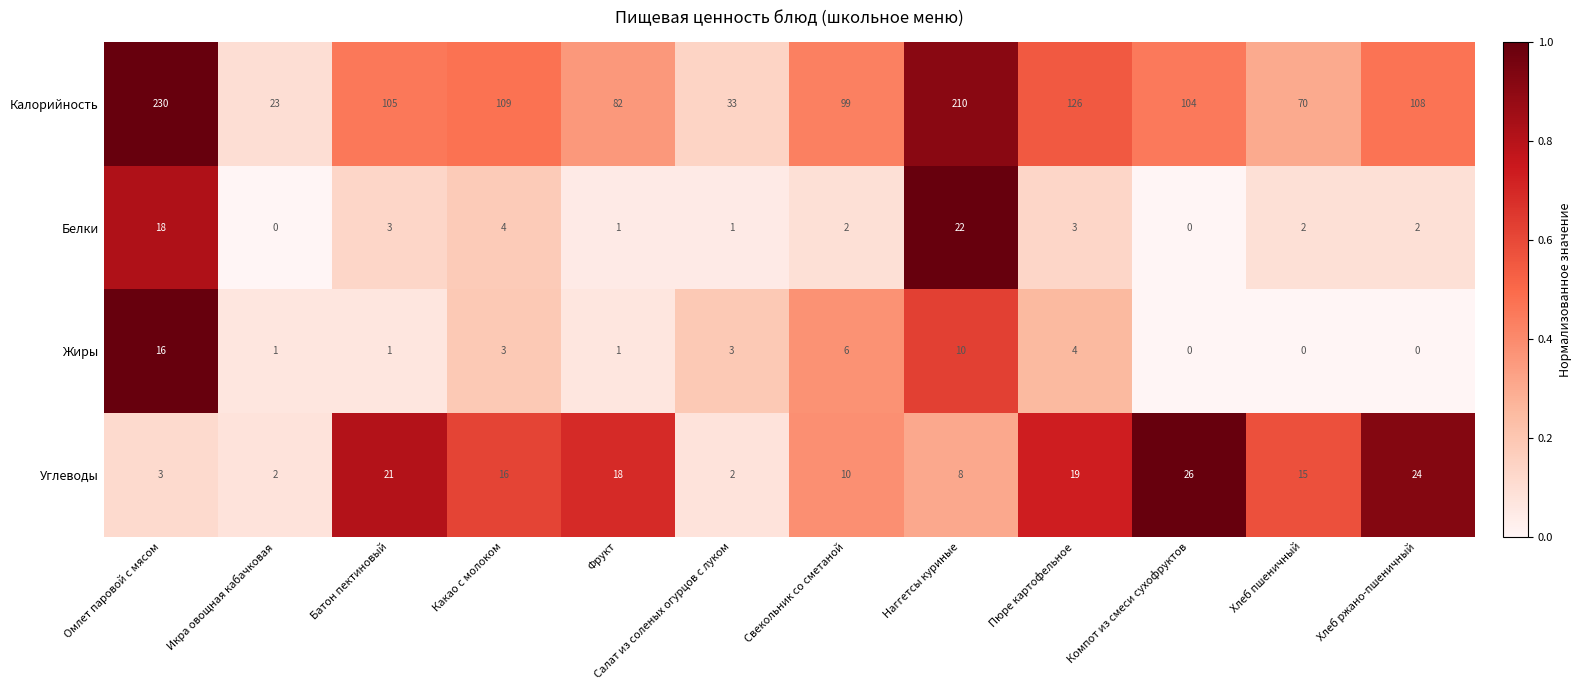

Rank the series at Омлет паровой с мясом from highest to lowest value.

Калорийность, Белки, Жиры, Углеводы